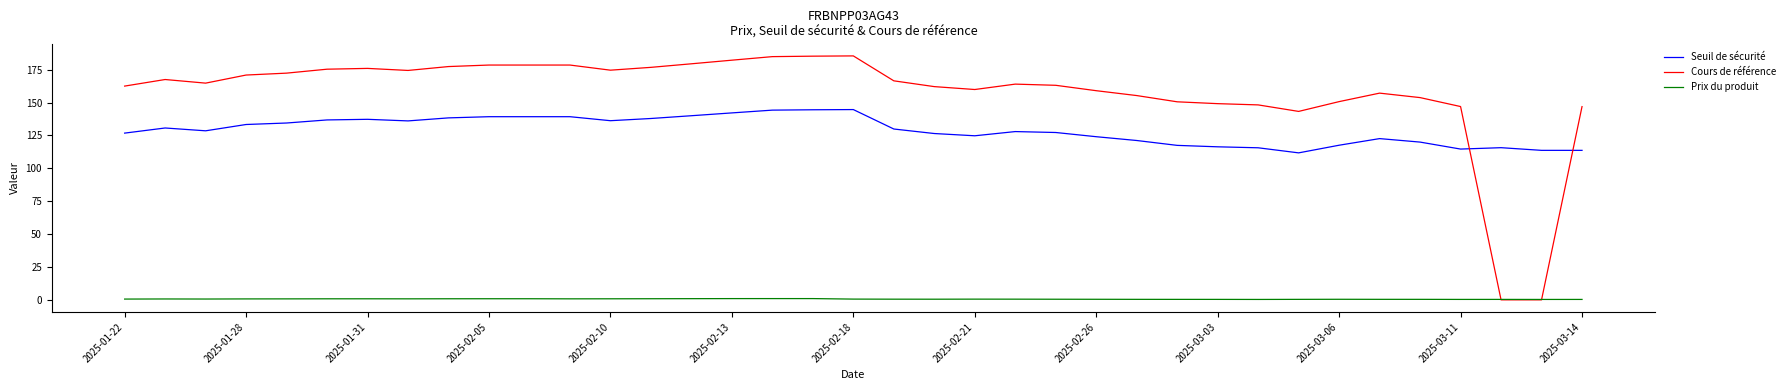

True or false: Prix du produit has more than 2 points higher than both neighbors.

True